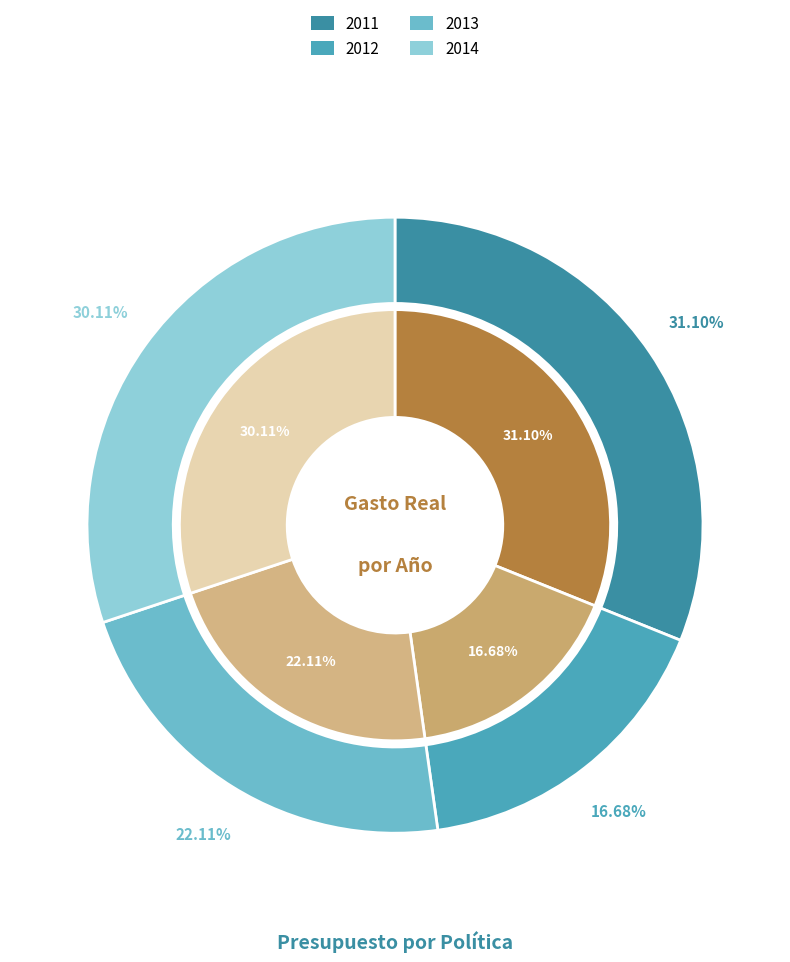

Which slice is the largest?

2011